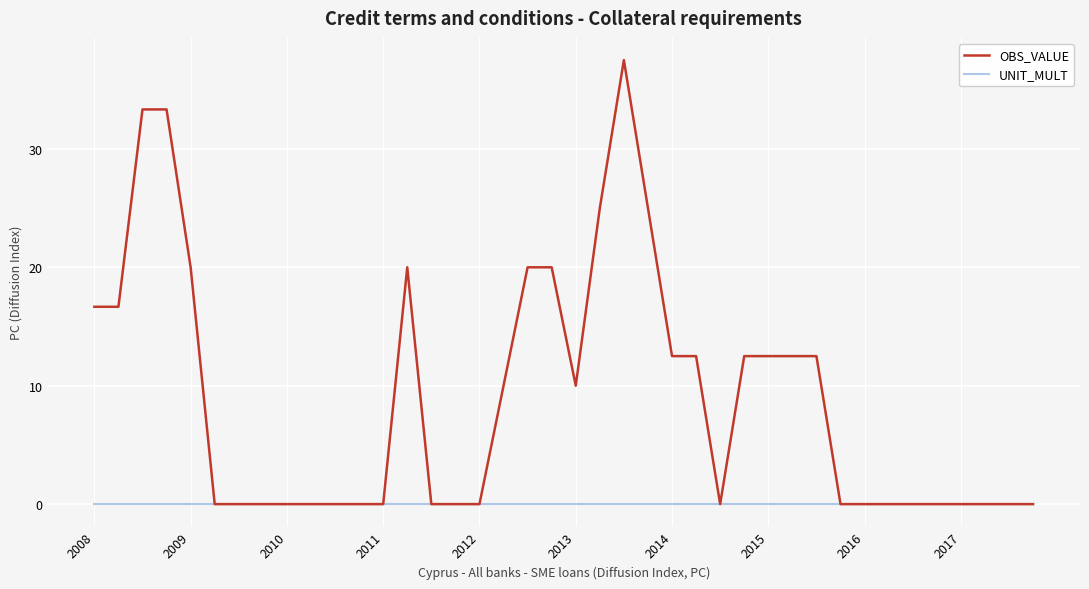

Which series has the widest spread of values?

OBS_VALUE